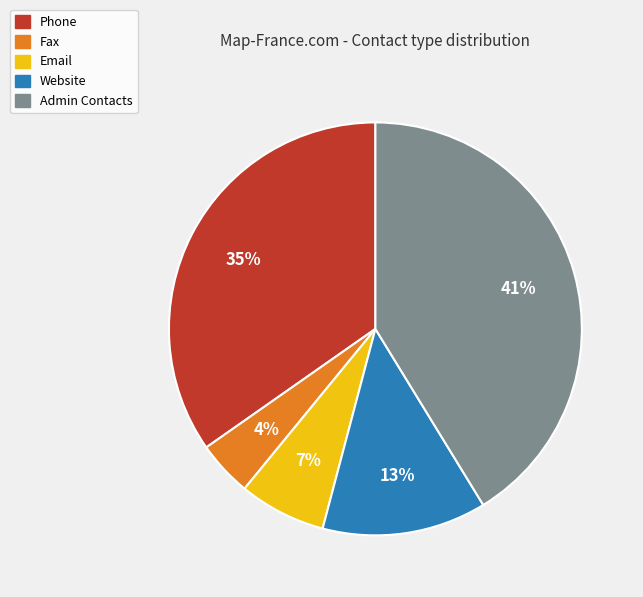

Between Email and Phone, which is larger?

Phone